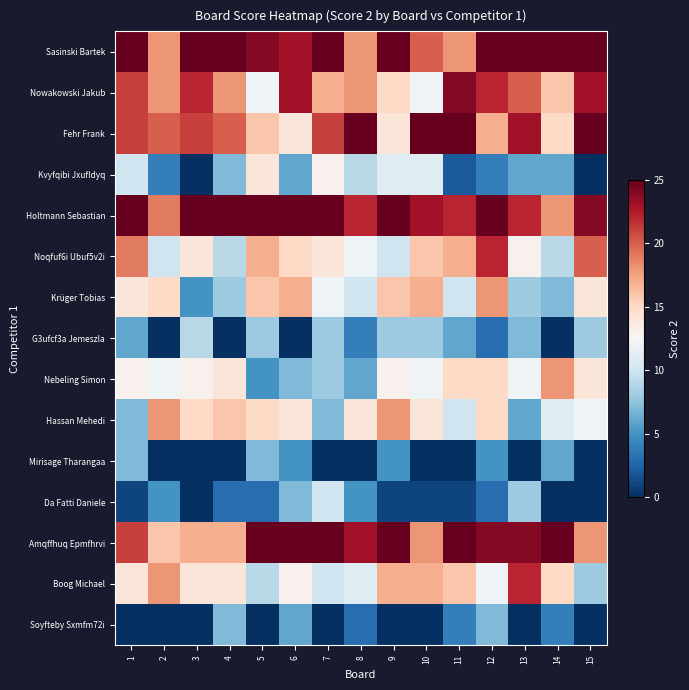

Rank the series by their maximum value, from lowest to highest.

Mirisage Tharangaa, Soyfteby Sxmfm72i, G3ufcf3a Jemeszla, Da Fatti Daniele, Kvyfqibi Jxufldyq, Krüger Tobias, Nebeling Simon, Hassan Mehedi, Noqfuf6i Ubuf5v2i, Boog Michael, Nowakowski Jakub, Fehr Frank, Amqffhuq Epmfhrvi, Sasinski Bartek, Holtmann Sebastian